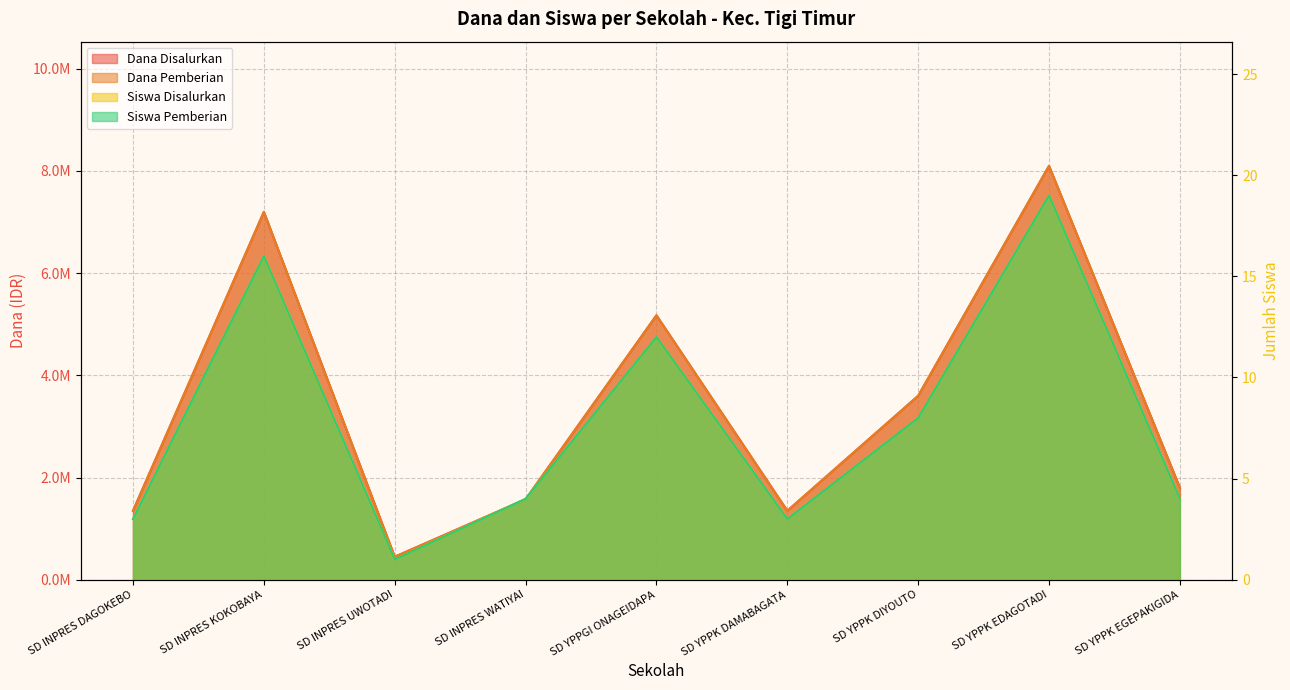

List the series in order of their peak value, highest first.

Dana Disalurkan, Dana Pemberian, Siswa Disalurkan, Siswa Pemberian